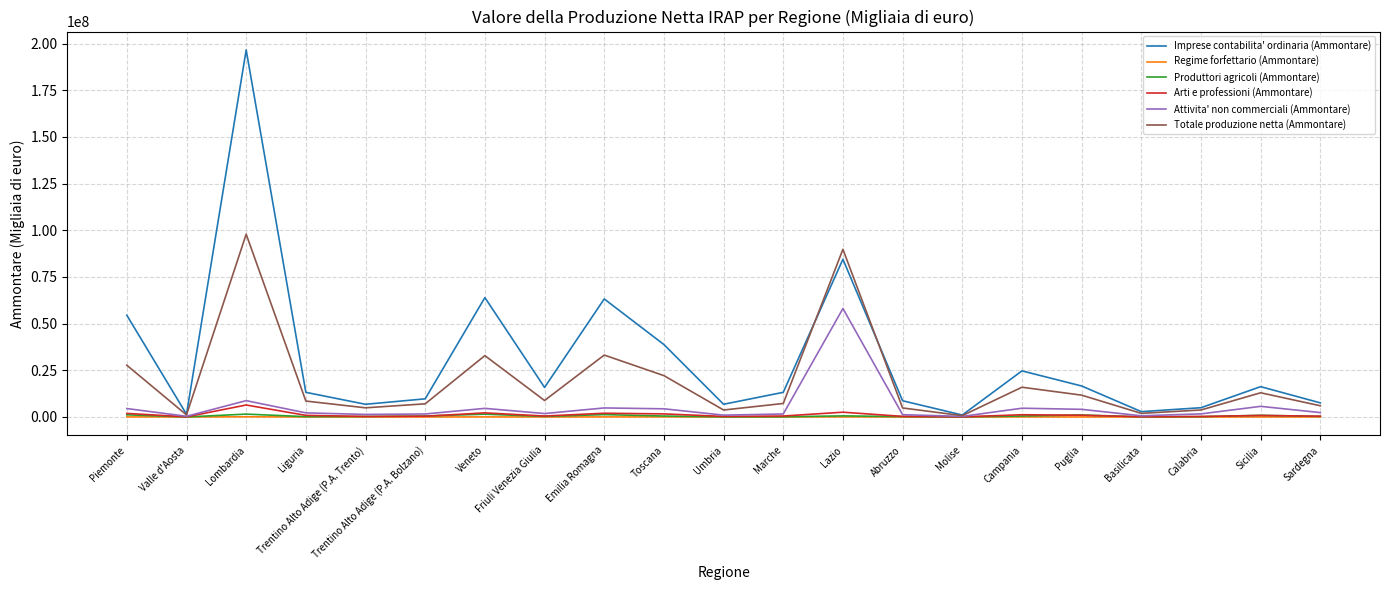

Count the number of data series in this chart.

6